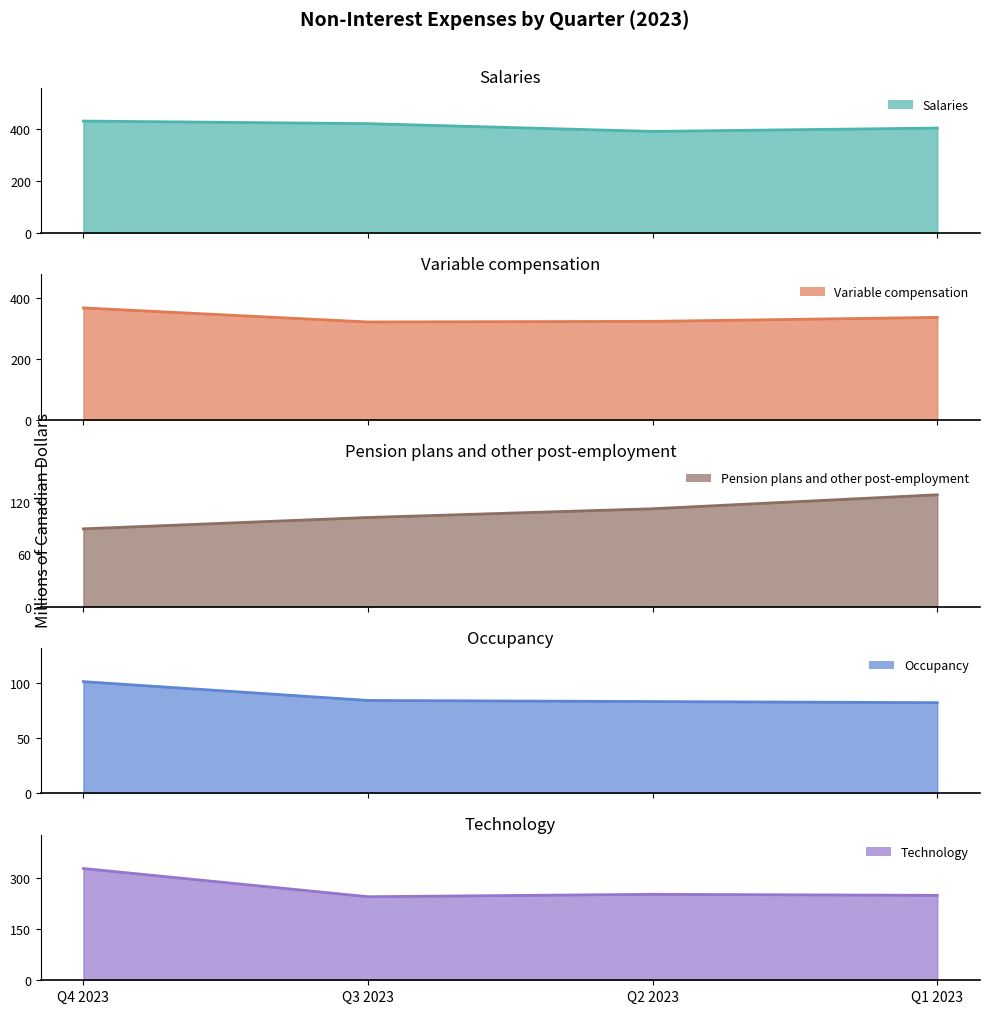

What are all the series names shown in the legend?

Salaries, Variable compensation, Pension plans and other post-employment, Occupancy, Technology